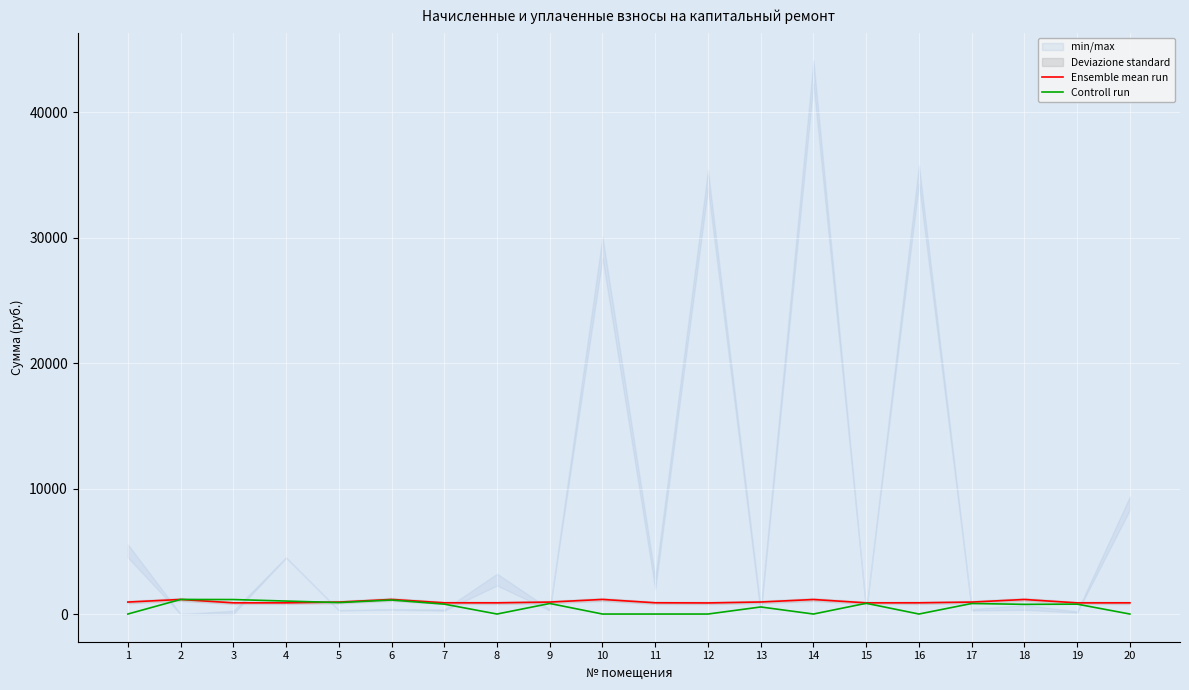

Where do Ensemble mean run and Controll run first cross each other?

4 and 5